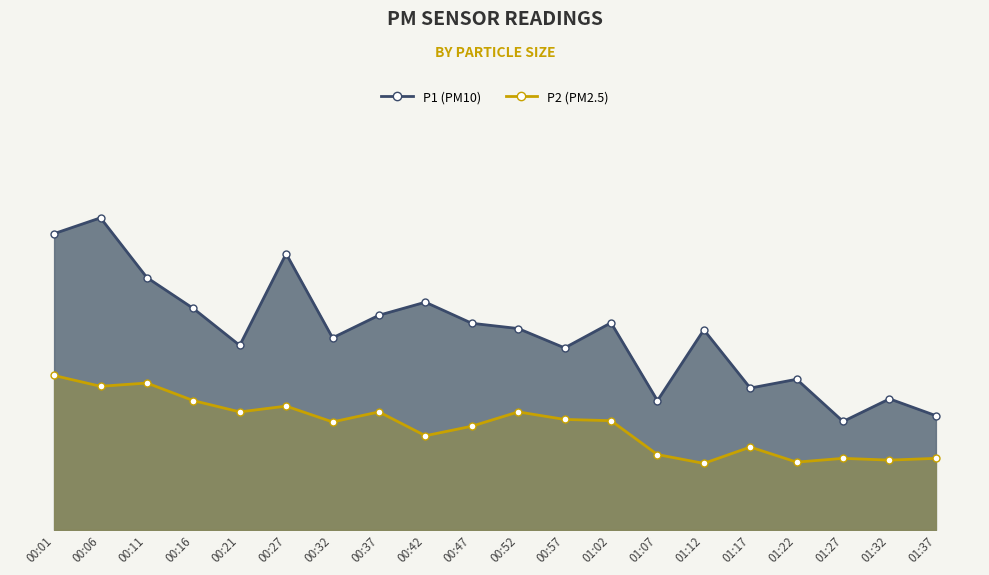

What is the label of the 4th point from the right?

01:22